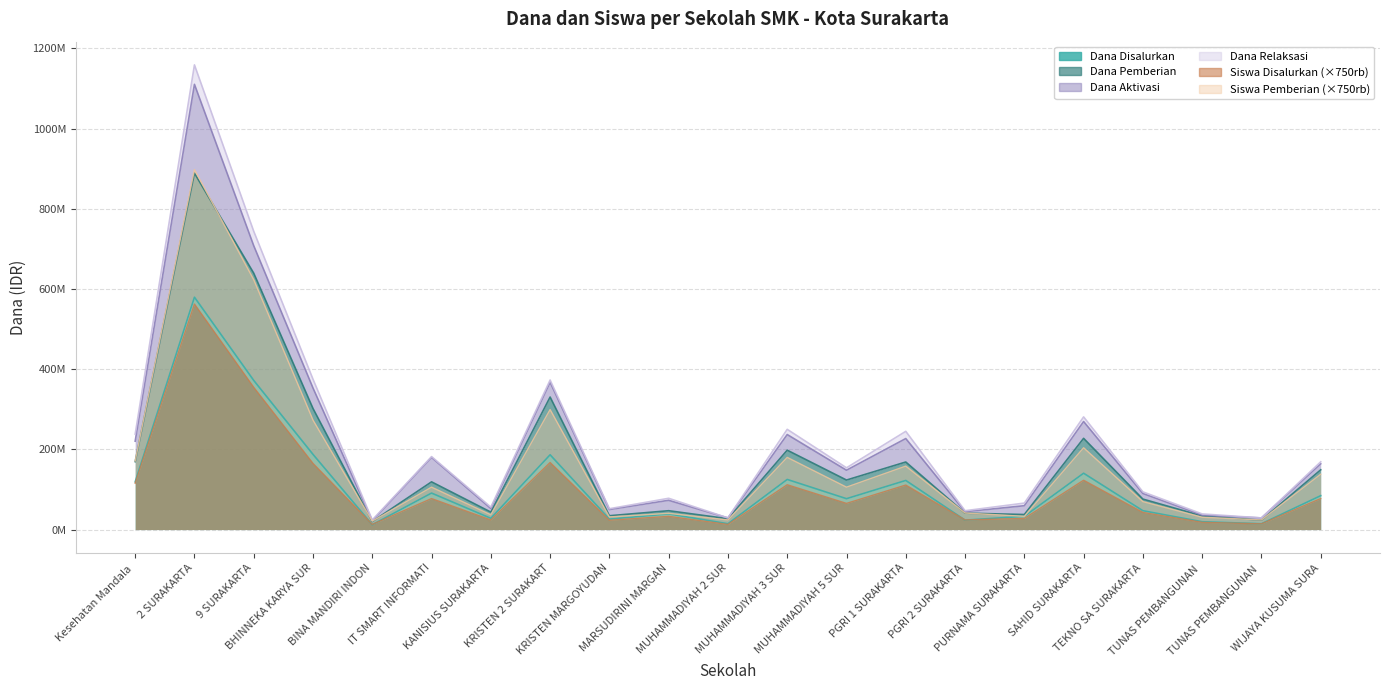

At which category does Siswa Pemberian reach its first local valley?

BINA MANDIRI INDON